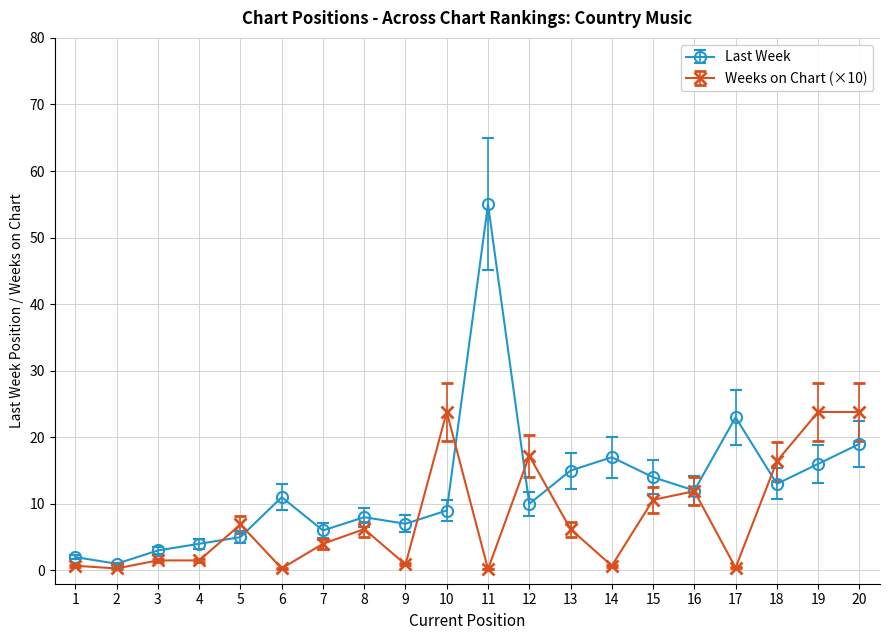

The Last Week series shows 7.1 at 19. True or false?

False